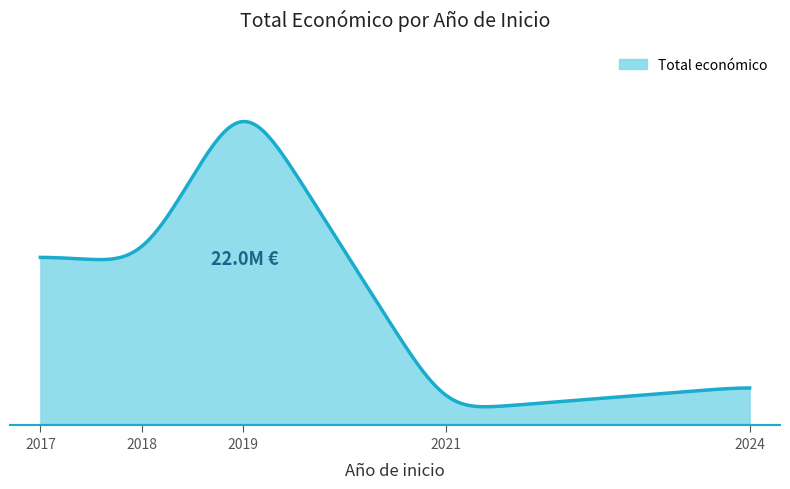

True or false: the data has more than 2 interior local peaks.

False